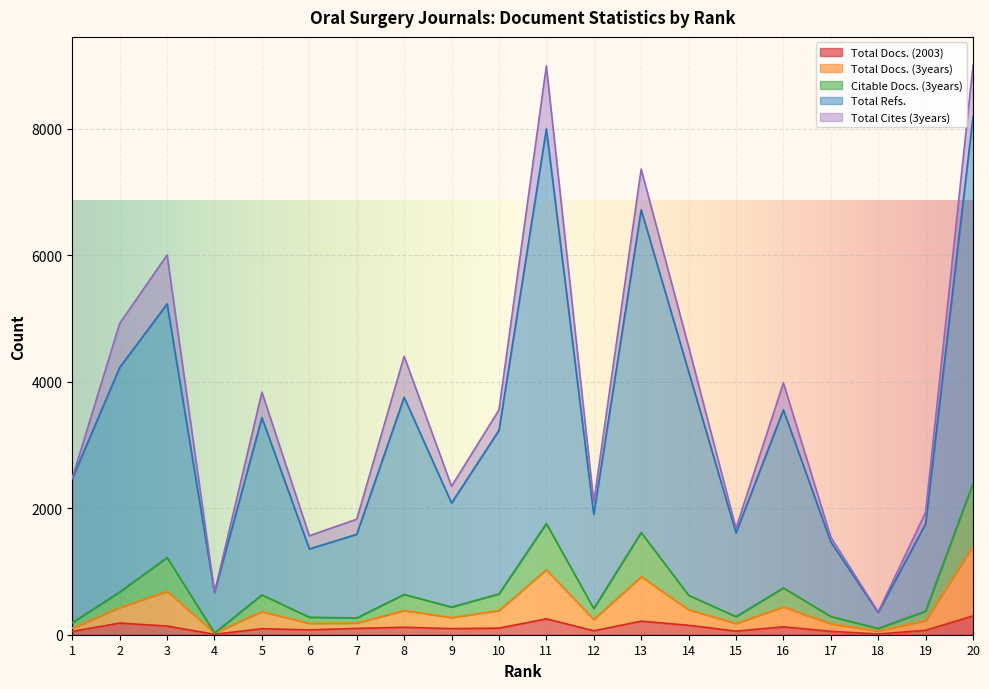

True or false: Total Docs. (2003) and Citable Docs. (3years) cross at least once.

False